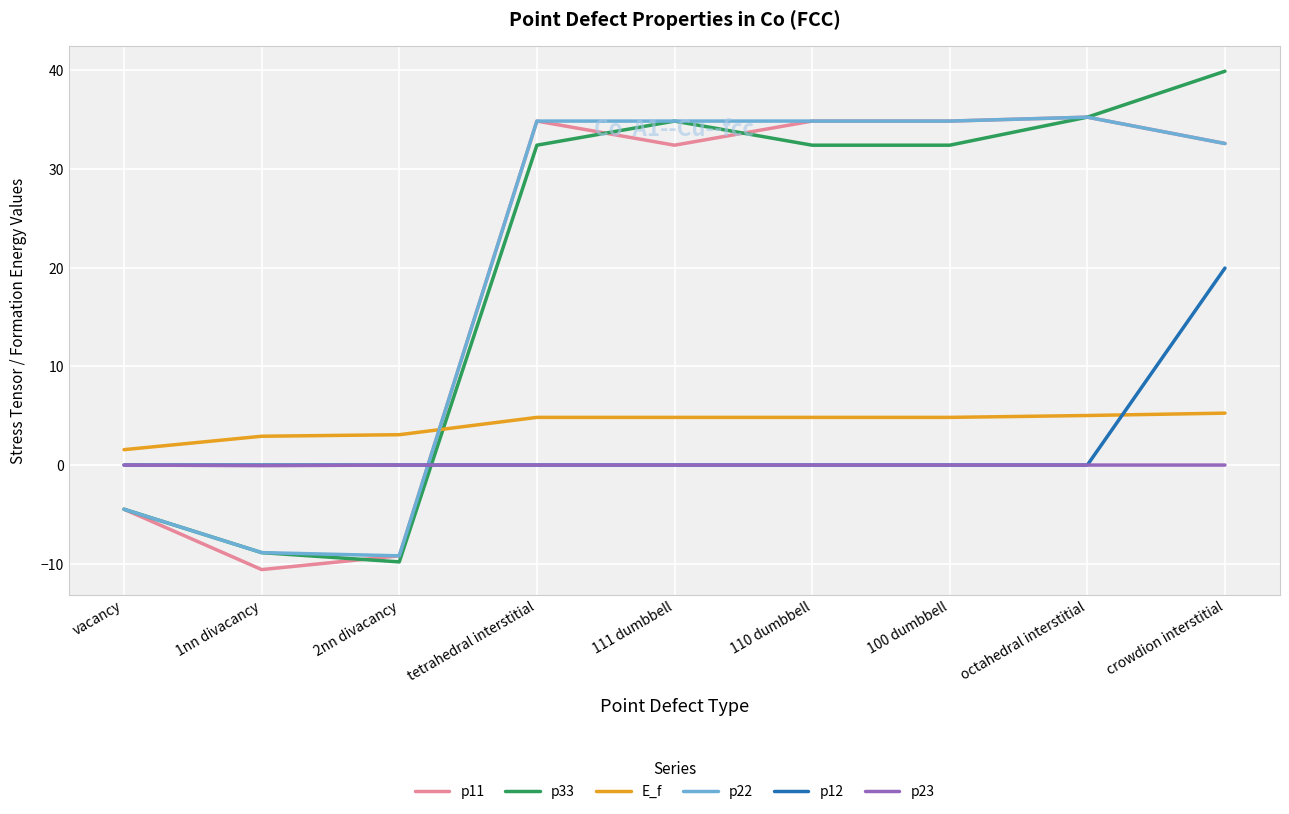

Is it true that p22 equals 34.9 at 100 dumbbell?

True